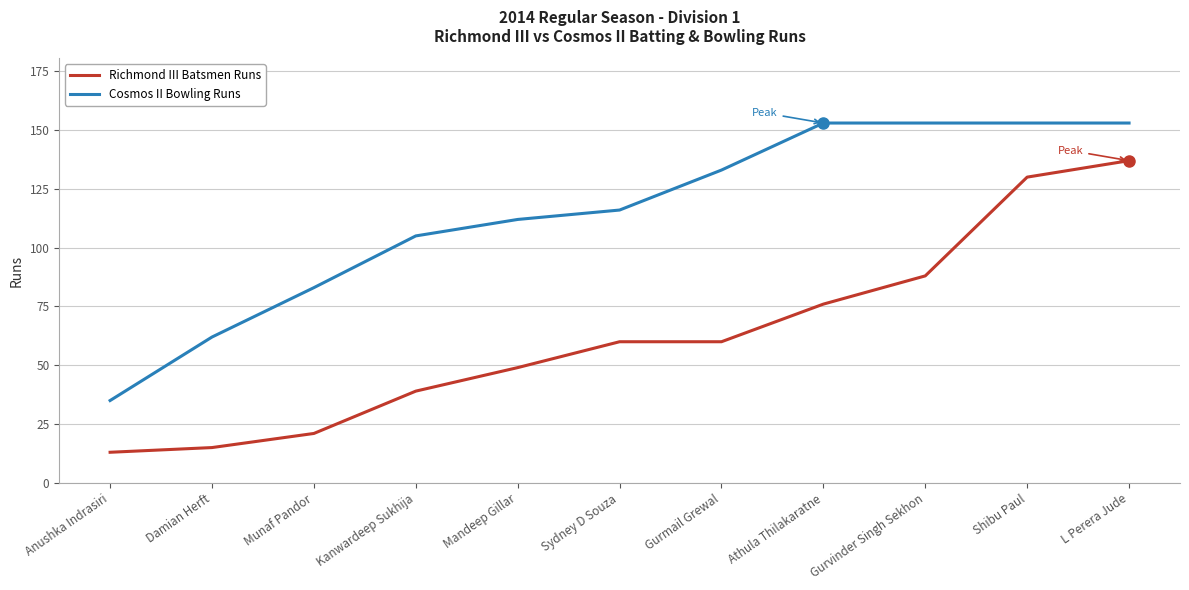

What is the maximum value for Cosmos II Bowling Runs?

153